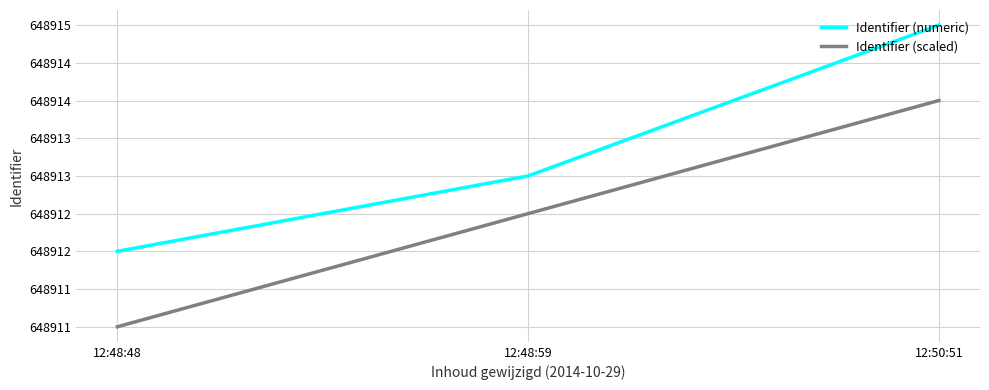

List the series in order of their overall mean, lowest first.

Identifier (scaled), Identifier (numeric)